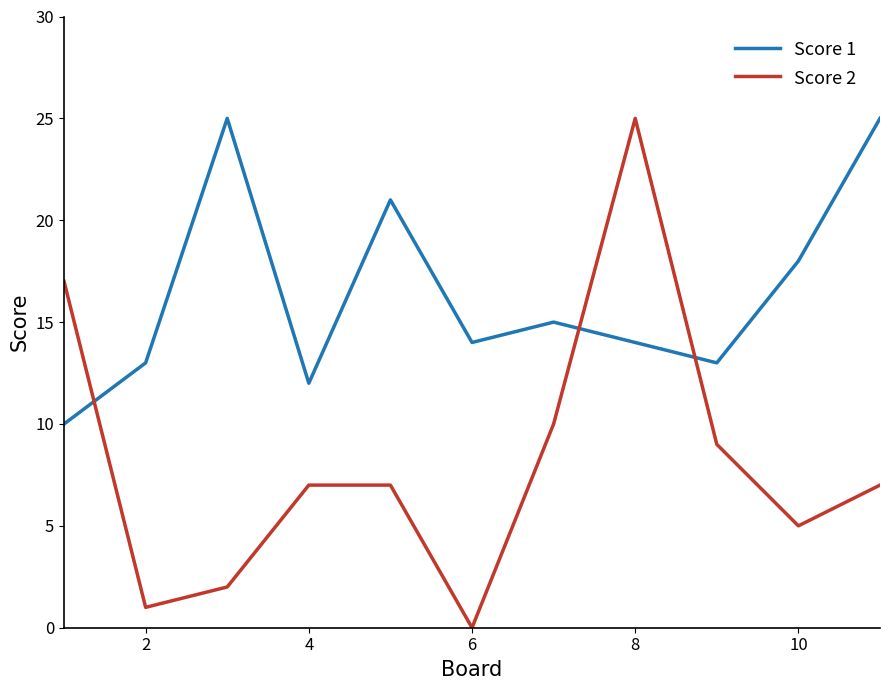

What is the greatest value displayed?

25